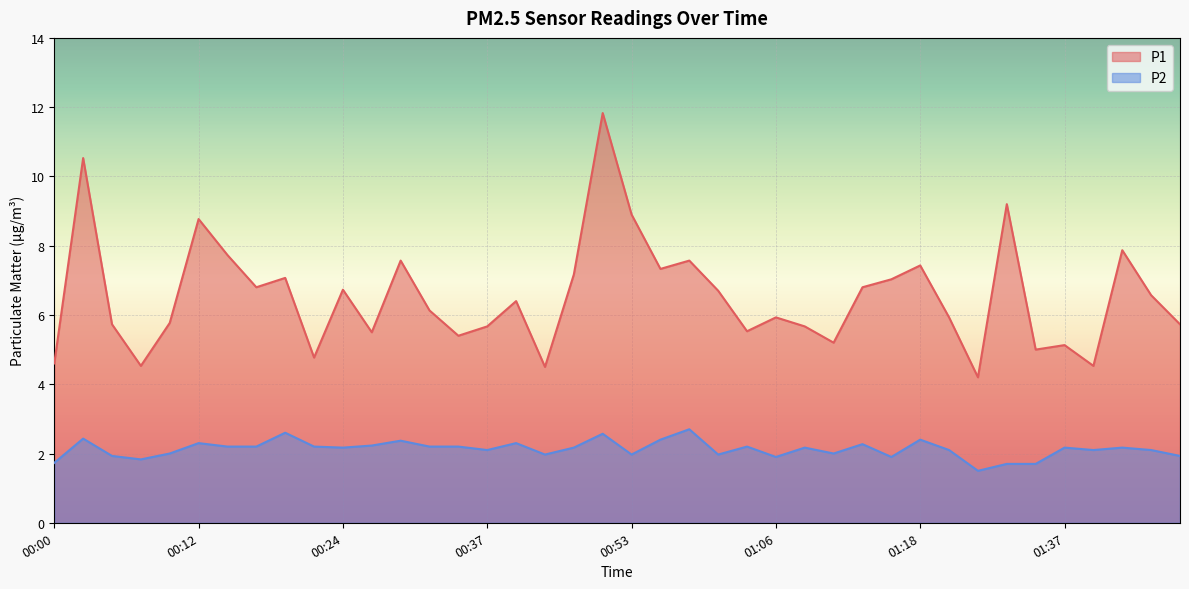

How many values in the P2 series exceed 2?

26